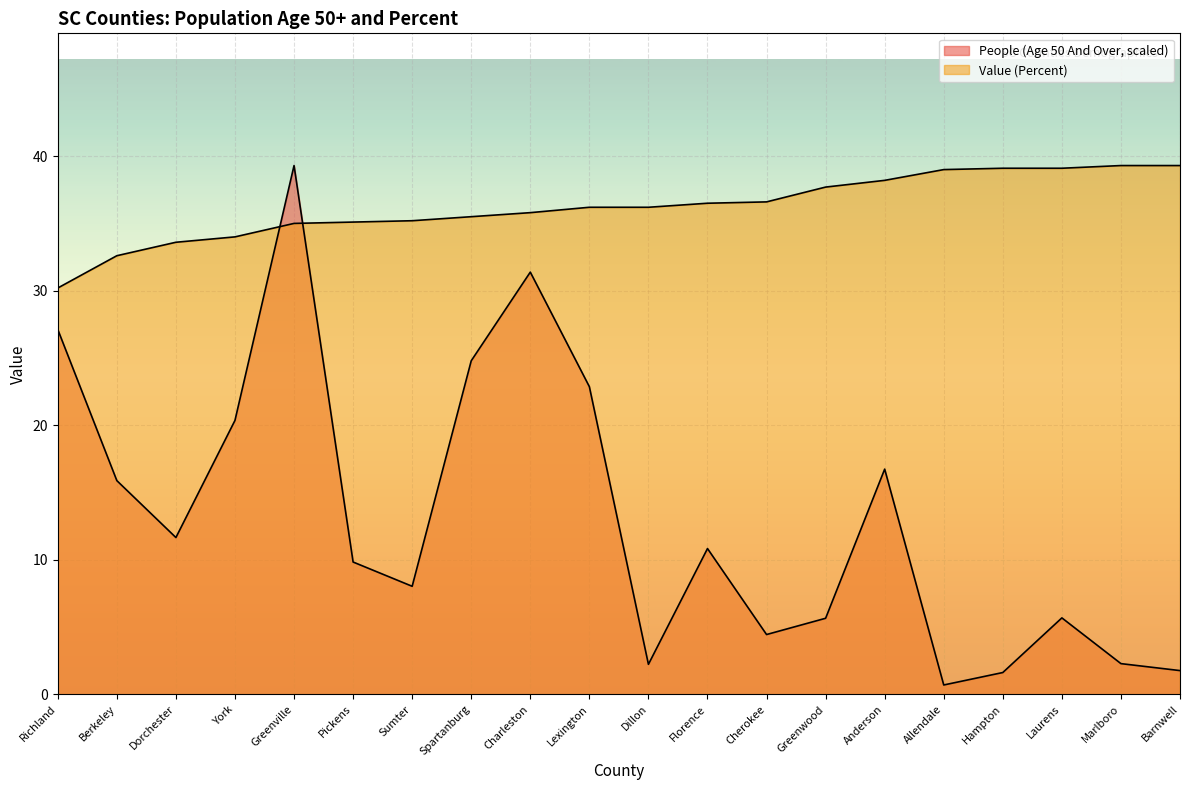

How many interior local peaks does the People (Age 50 And Over) series have?

5